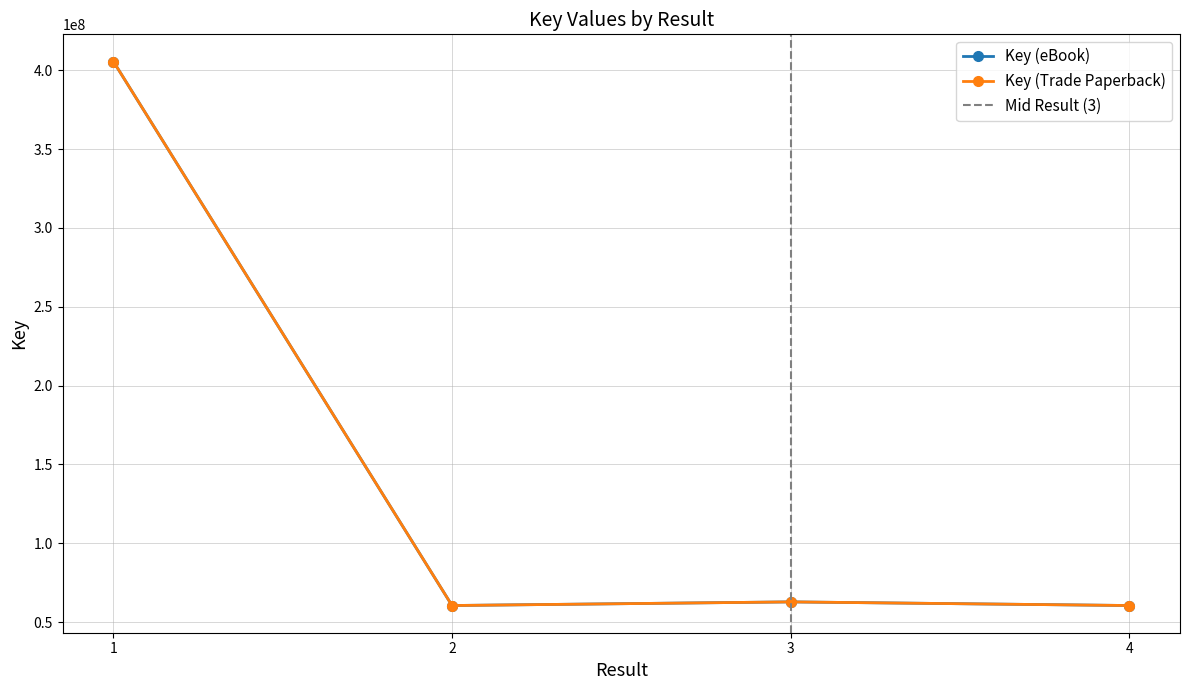

True or false: Key (eBook) and Key (Trade Paperback) intersect in this chart.

False